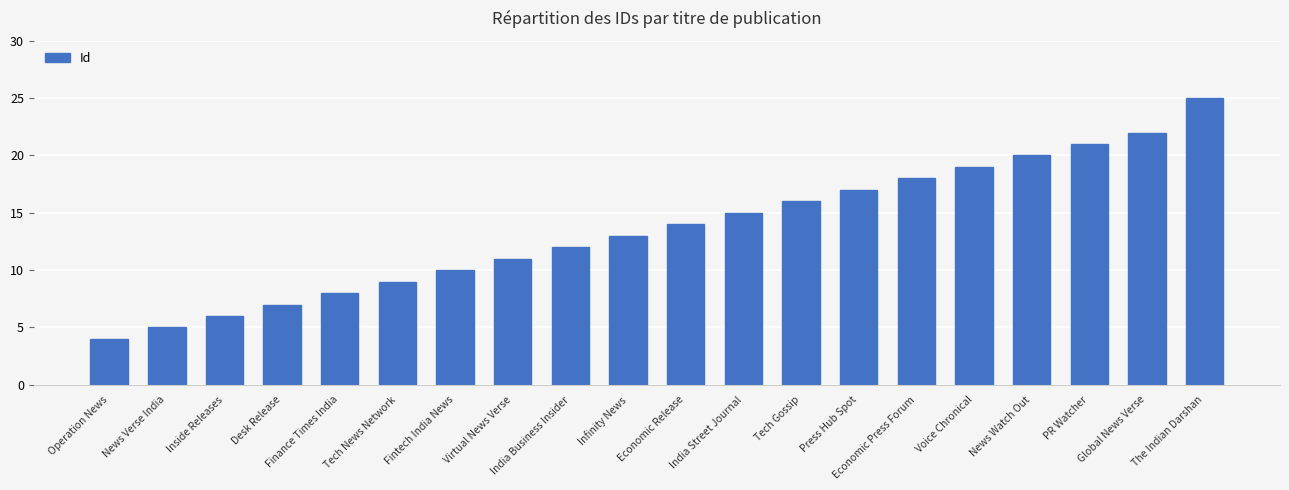

What is the label of the 15th bar from the right?

Tech News Network